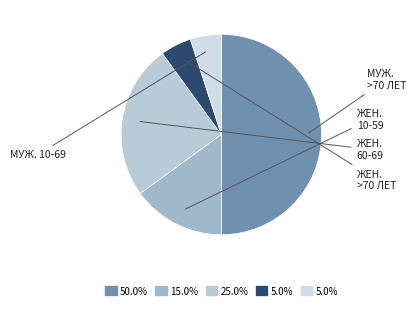

How many slices are in this pie chart?

5